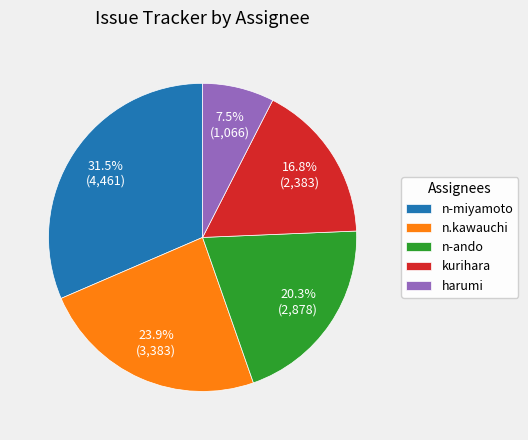

Between n-miyamoto and n.kawauchi, which is larger?

n-miyamoto